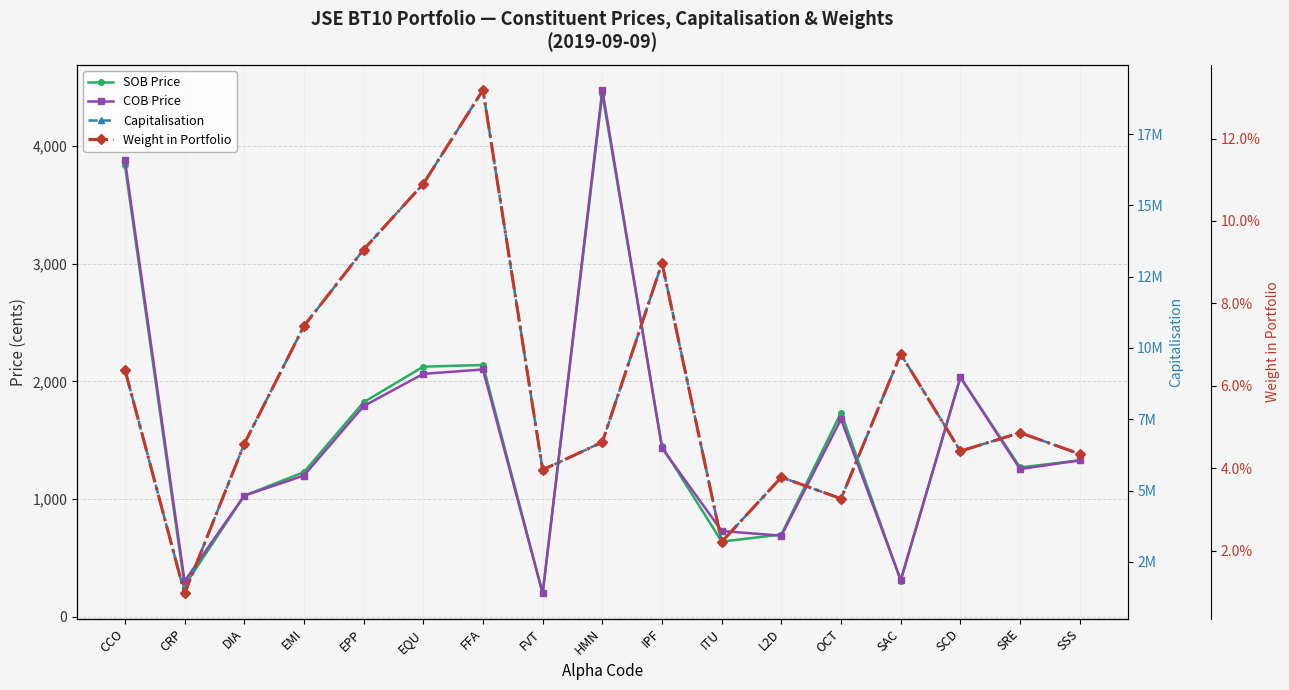

In COB Price, how many points are higher than both neighbors (excluding endpoints)?

4